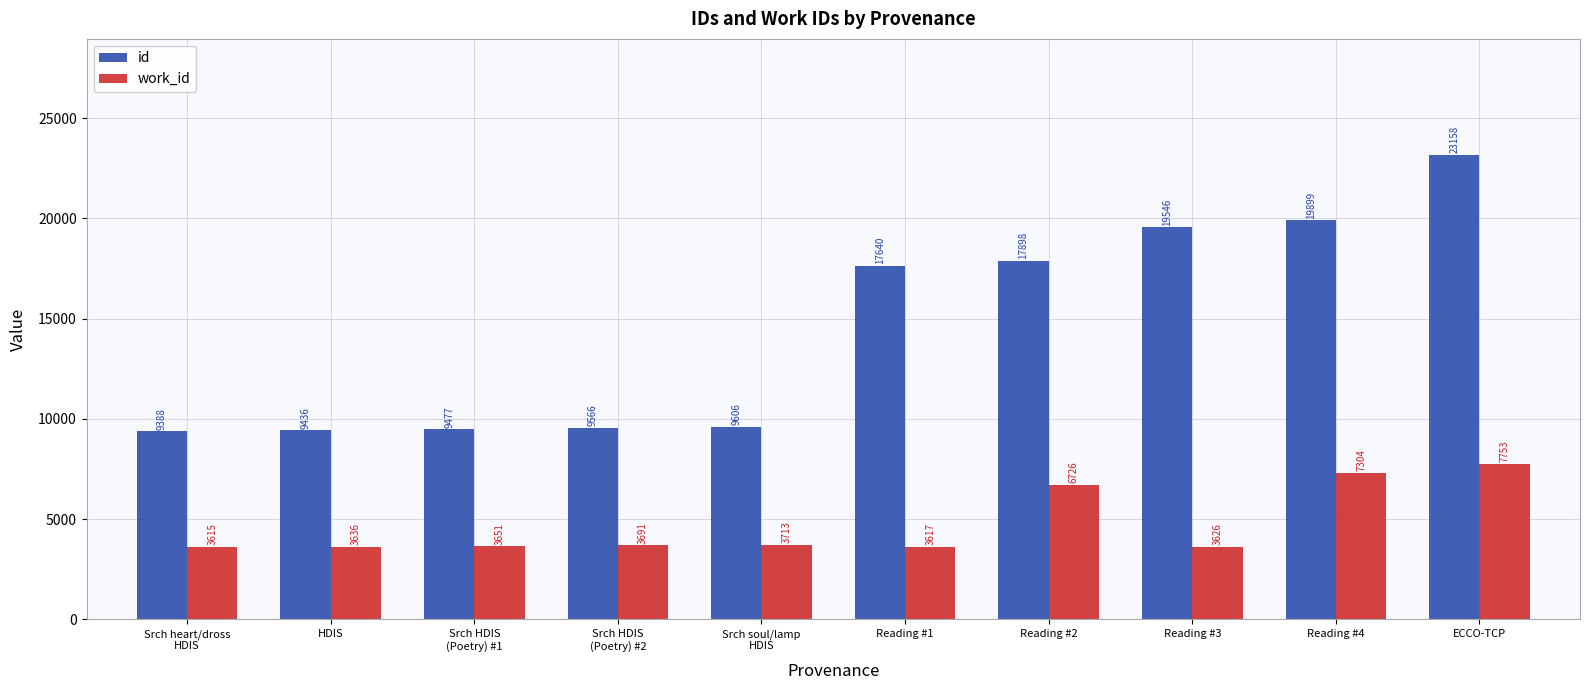

Reading left to right, list all the values displayed in this chart.

id: Srch heart/dross
HDIS=9388	HDIS=9436	Srch HDIS
(Poetry) #1=9477	Srch HDIS
(Poetry) #2=9566	Srch soul/lamp
HDIS=9606	Reading #1=17640	Reading #2=17898	Reading #3=19546	Reading #4=19899	ECCO-TCP=23158
work_id: Srch heart/dross
HDIS=3615	HDIS=3636	Srch HDIS
(Poetry) #1=3651	Srch HDIS
(Poetry) #2=3691	Srch soul/lamp
HDIS=3713	Reading #1=3617	Reading #2=6726	Reading #3=3626	Reading #4=7304	ECCO-TCP=7753